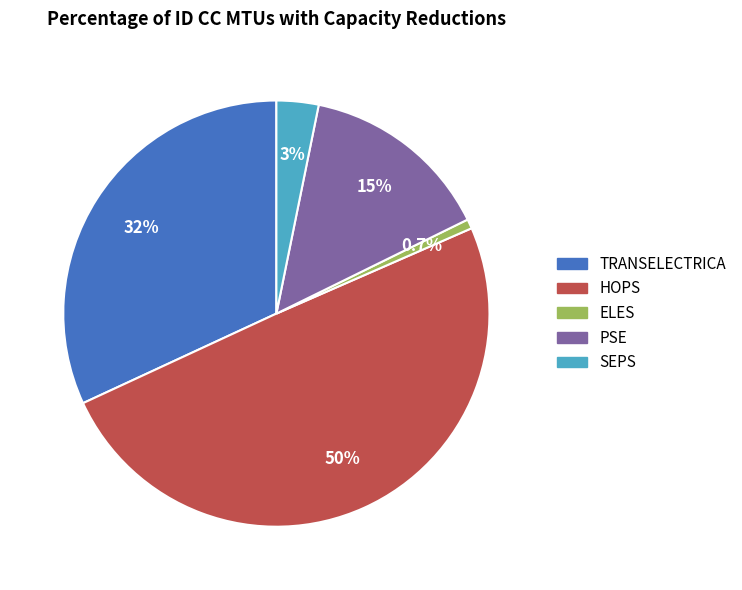

Between HOPS and ELES, which is larger?

HOPS